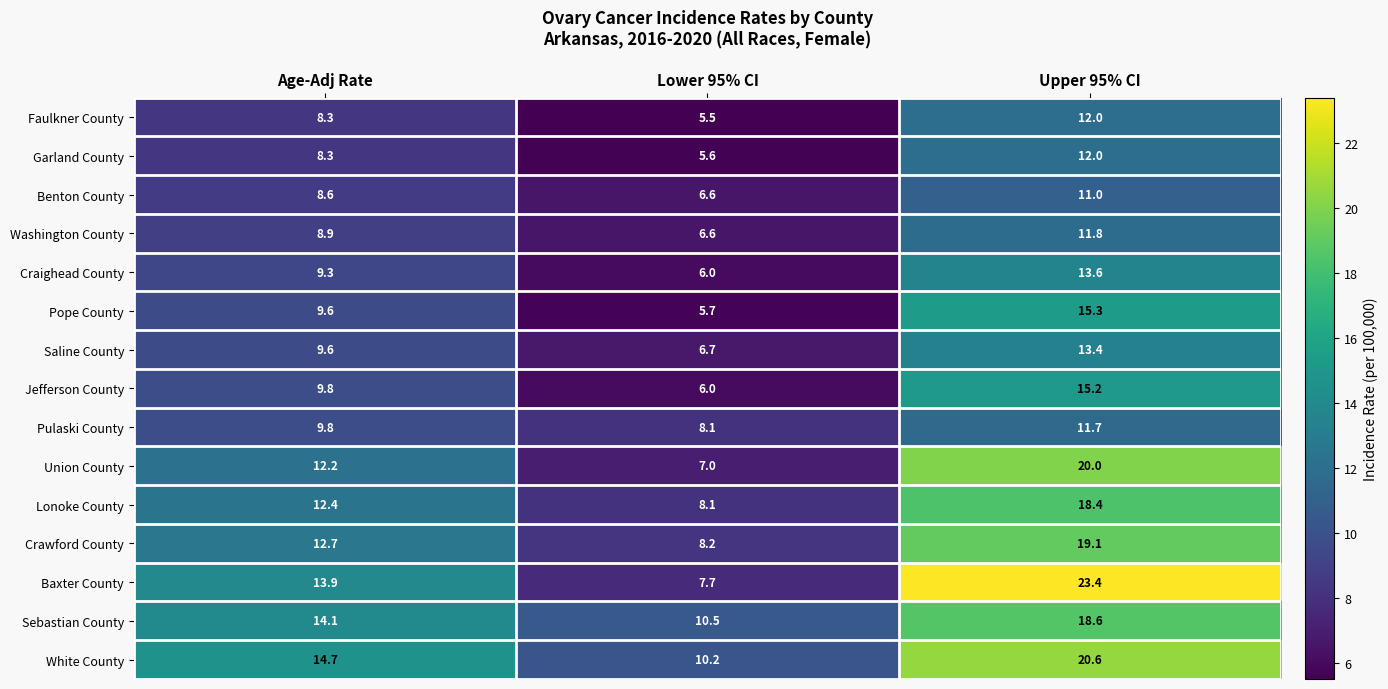

What is the sum of the Pope County values at Age-Adj Rate and Lower 95% CI?

15.3